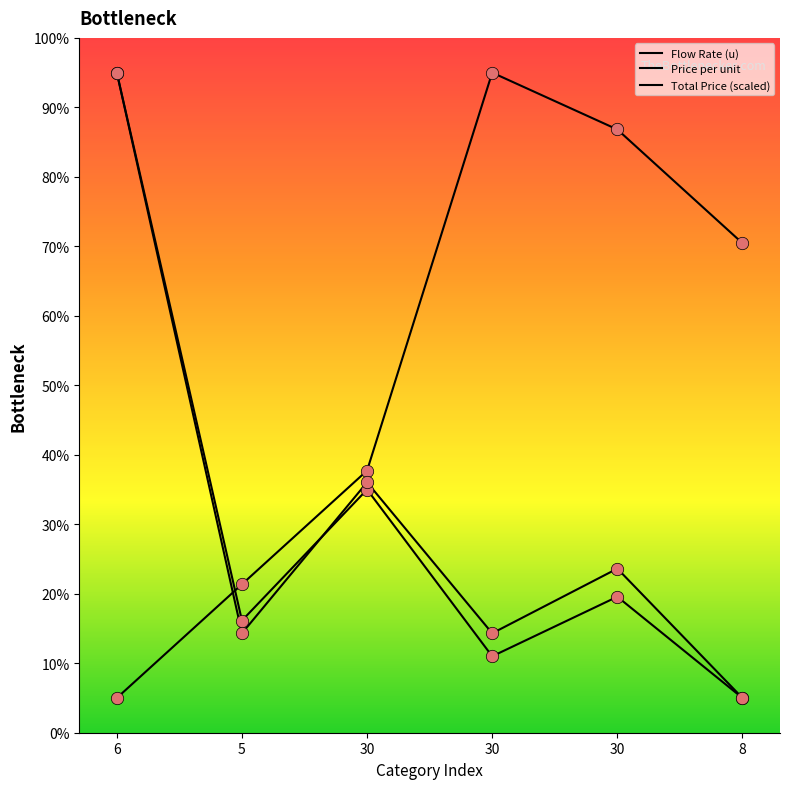

At which category is the sum across all series the highest?

6